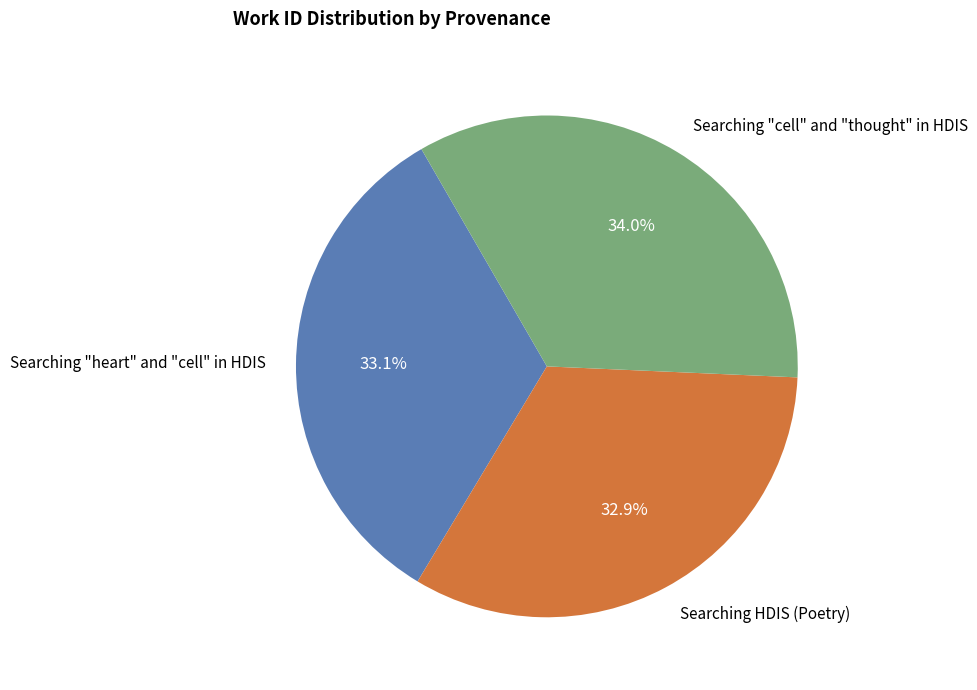

Approximately how many times larger is the value at Searching "heart" and "cell" in HDIS compared to Searching "cell" and "thought" in HDIS?

1.0